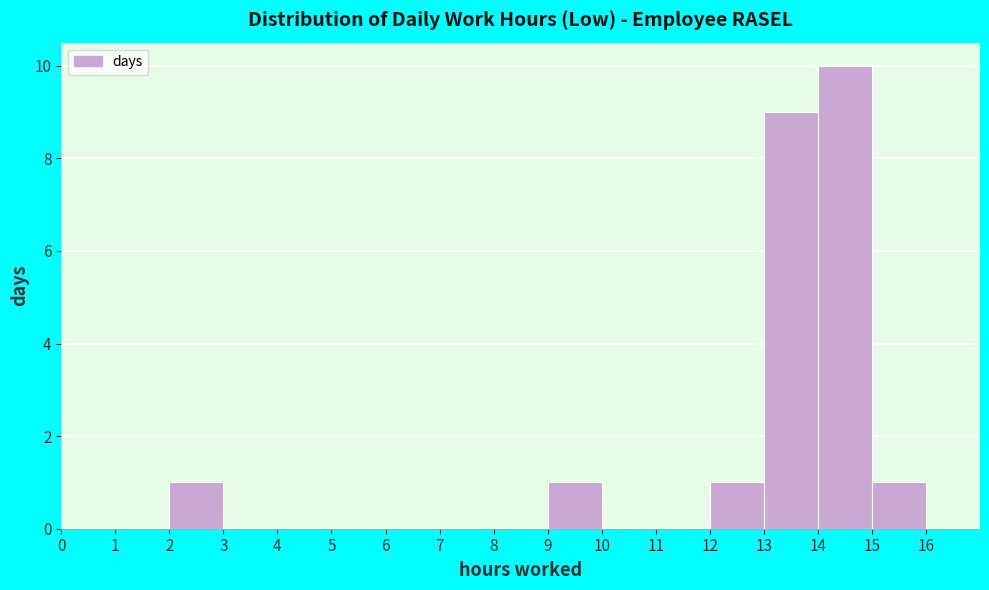

How tall is the bar that spans 9 to 10 on the x-axis? The values are not printed on the chart, so give them approximately, as read against the axis.

1